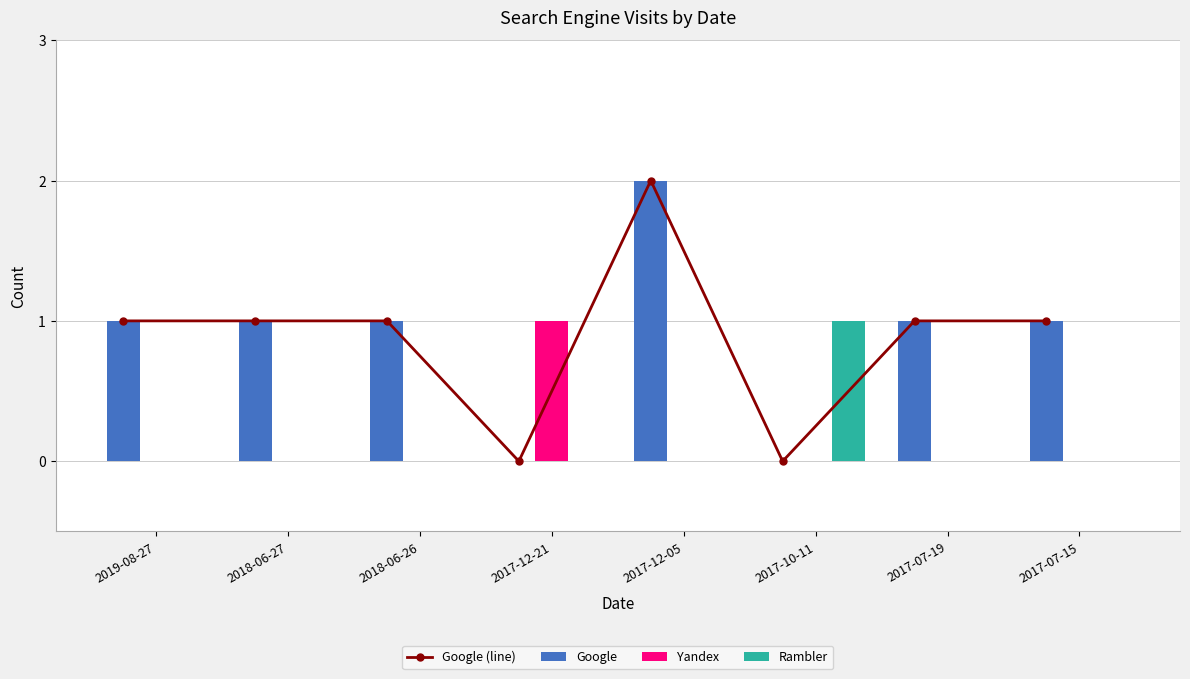

The Yandex series shows 1 at 2017-12-05. True or false?

False